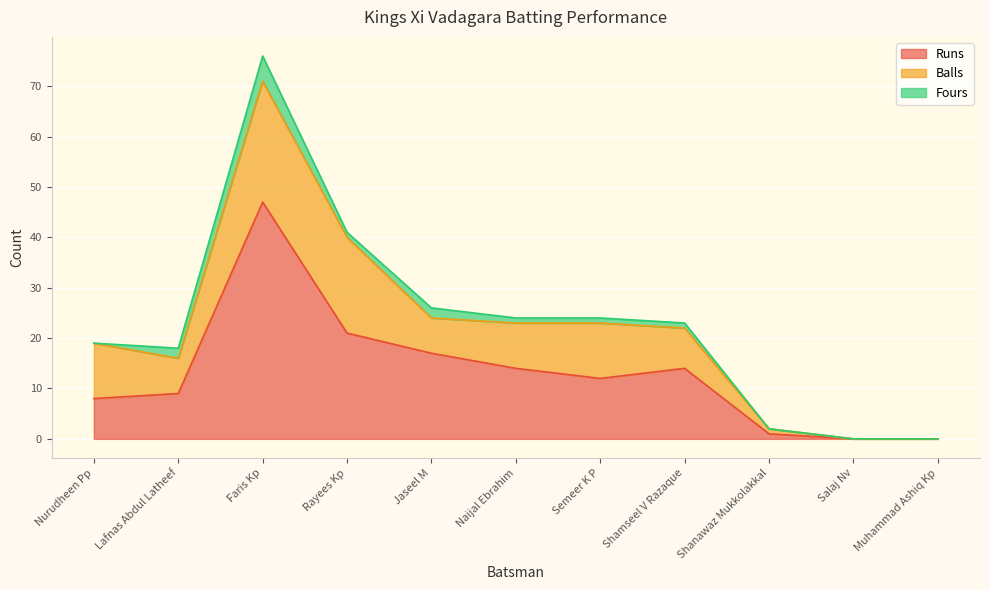

Reading right to left, transcribe all the data shown in this chart.

Runs: Muhammad Ashiq Kp=0	Salaj Nv=0	Shanawaz Mukkolakkal=1	Shamseel V Razaque=14	Semeer K P=12	Naijal Ebrahim=14	Jaseel M=17	Rayees Kp=21	Faris Kp=47	Lafnas Abdul Latheef=9	Nurudheen Pp=8
Balls: Muhammad Ashiq Kp=0	Salaj Nv=0	Shanawaz Mukkolakkal=1	Shamseel V Razaque=8	Semeer K P=11	Naijal Ebrahim=9	Jaseel M=7	Rayees Kp=19	Faris Kp=24	Lafnas Abdul Latheef=7	Nurudheen Pp=11
Fours: Muhammad Ashiq Kp=0	Salaj Nv=0	Shanawaz Mukkolakkal=0	Shamseel V Razaque=1	Semeer K P=1	Naijal Ebrahim=1	Jaseel M=2	Rayees Kp=1	Faris Kp=5	Lafnas Abdul Latheef=2	Nurudheen Pp=0